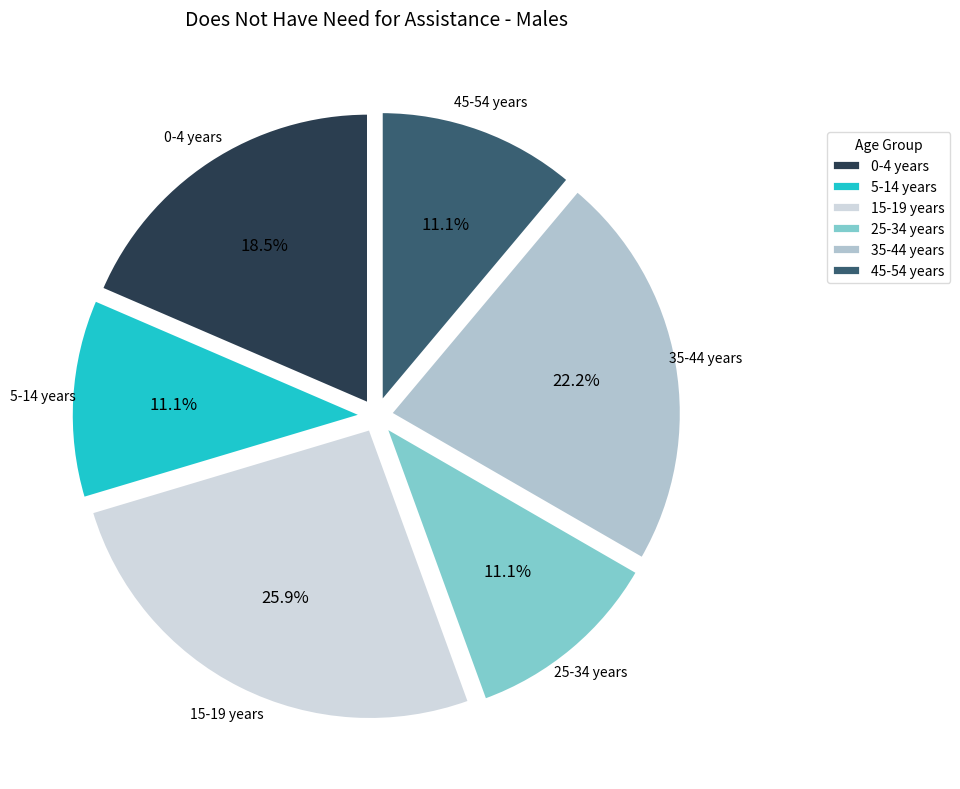

How many segments does this pie chart have?

6